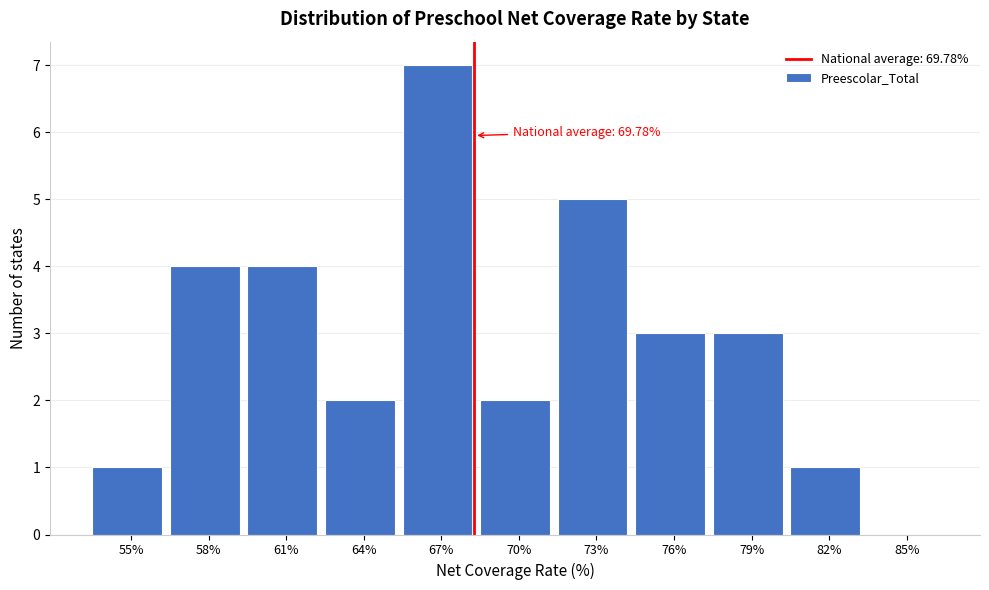

Reading left to right, extract all data points from this chart.

55%=1	58%=4	61%=4	64%=2	67%=7	70%=2	73%=5	76%=3	79%=3	82%=1	85%=0